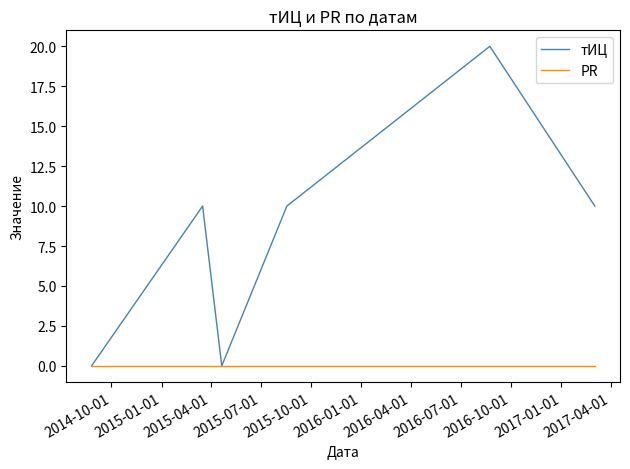

List the series in order of their peak value, highest first.

тИЦ, PR